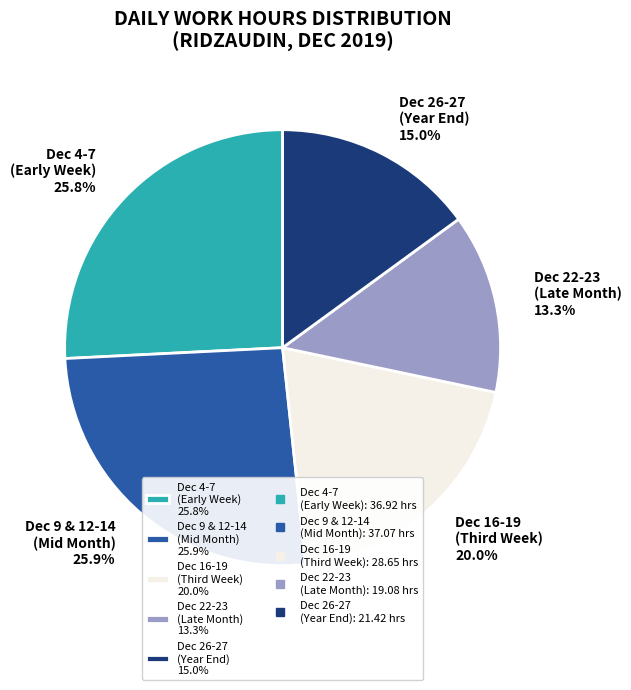

What is the ratio of the value at Dec 9 & 12-14 (Mid Month) 25.9% to the value at Dec 26-27 (Year End) 15.0%?

1.7